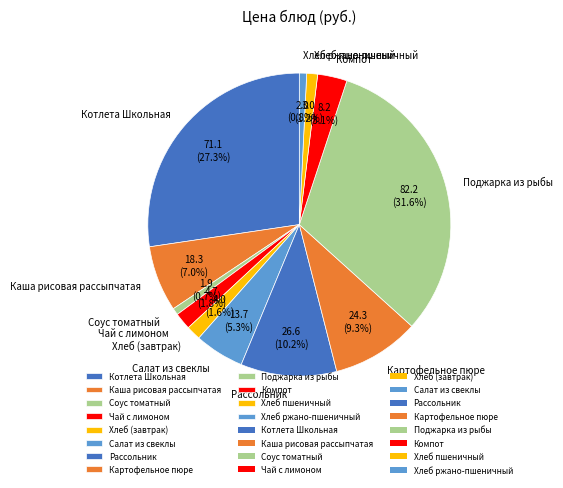

To the nearest percent, what is the average slice percentage?

8%